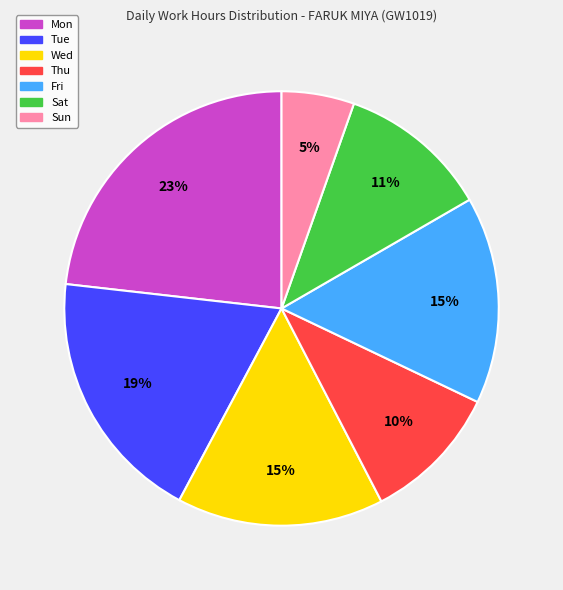

To the nearest percent, what percentage of the pie is Sun?

5%